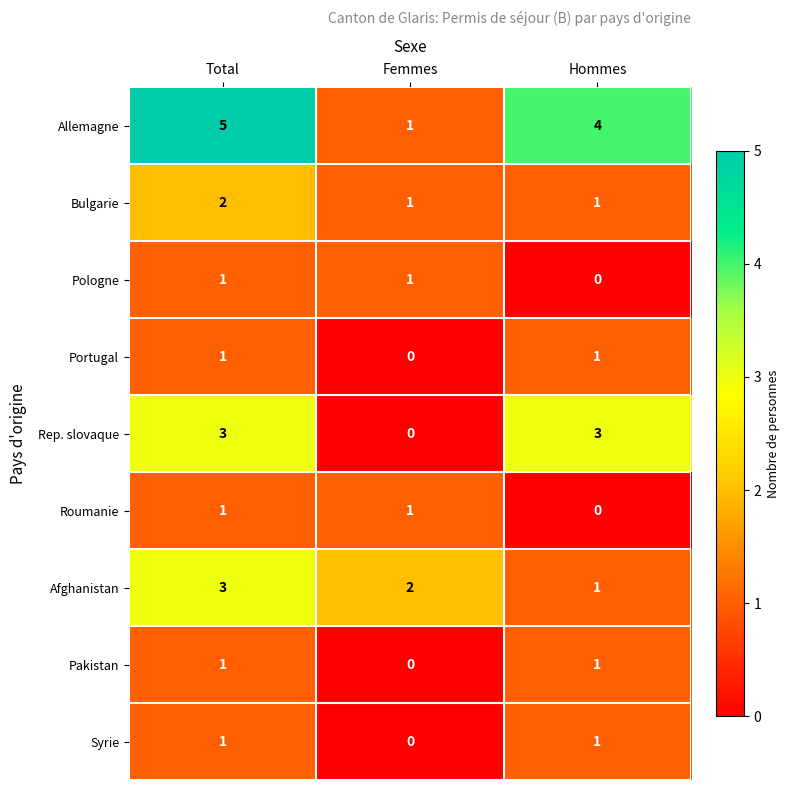

Count the number of categories in the chart.

3